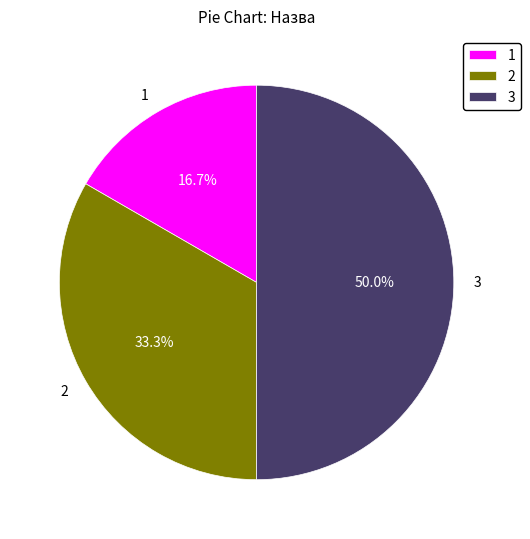

To the nearest percent, what is the difference between the largest and smallest slice percentages?

33%